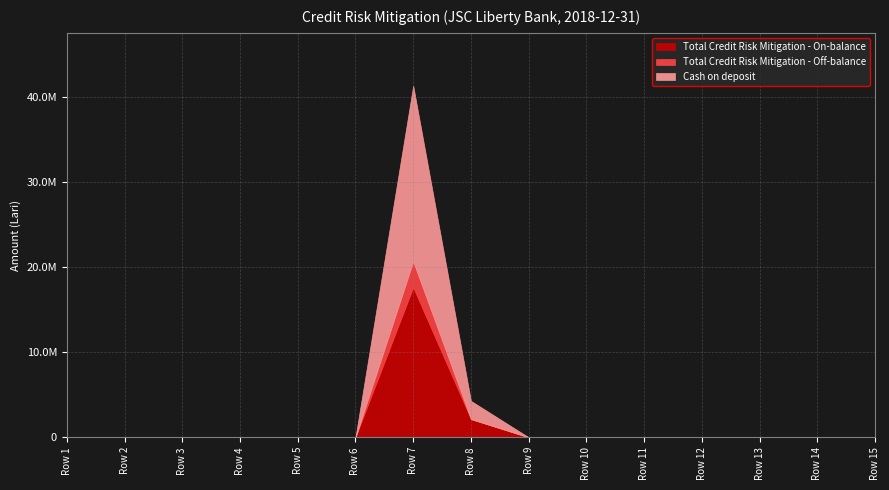

True or false: Cash on deposit and Total Credit Risk Mitigation - Off-balance intersect in this chart.

False